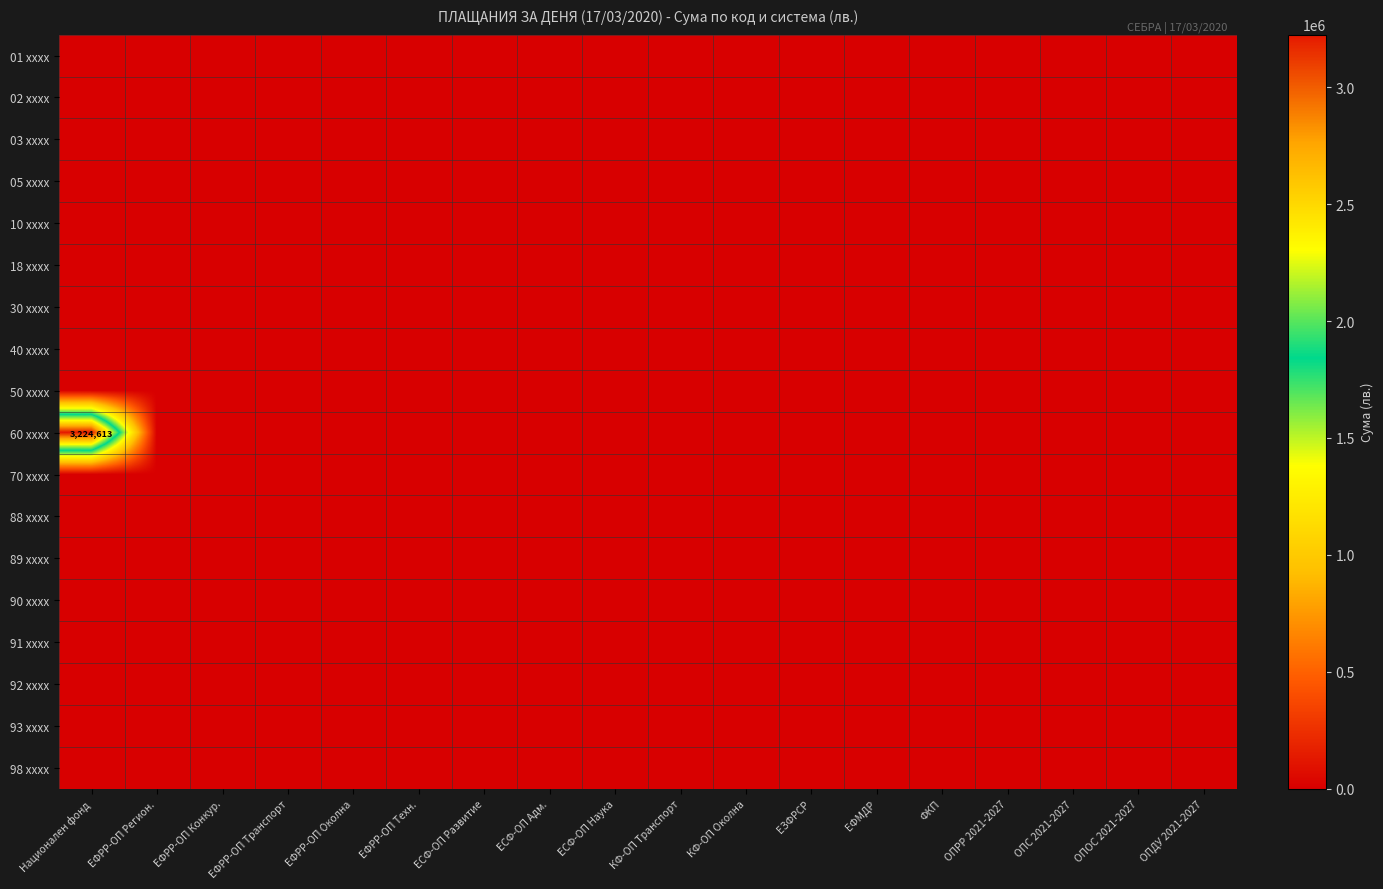

The value of 30 xxxx at ЕФРР-ОП Регион. is 0.0. True or false?

True